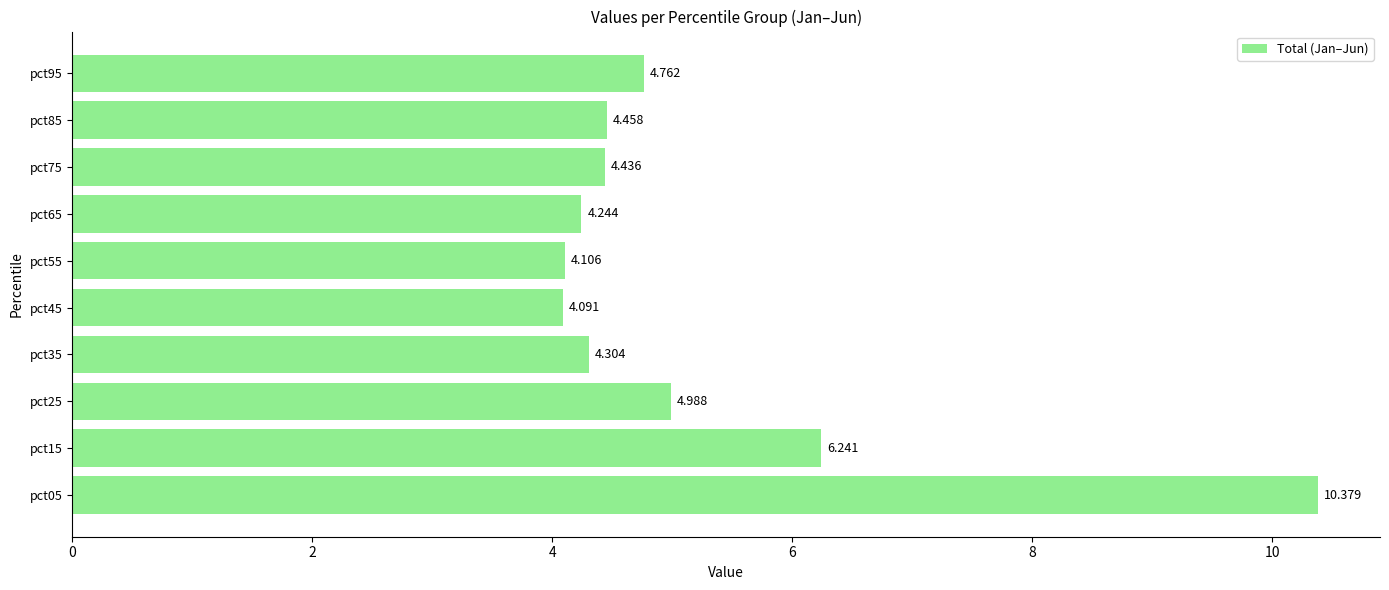

Are the bars horizontal?

Yes